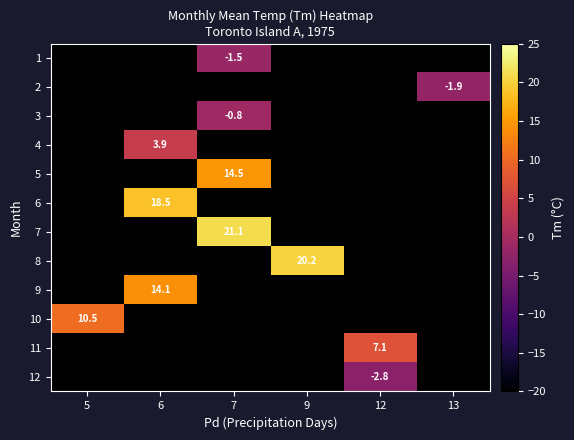

Between 6 and 7, which is larger?

7